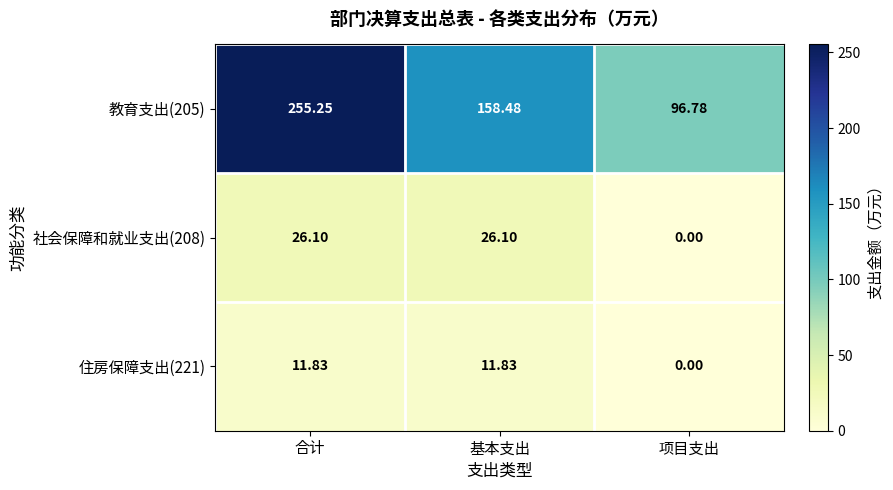

At which category is the sum across all series the highest?

合计